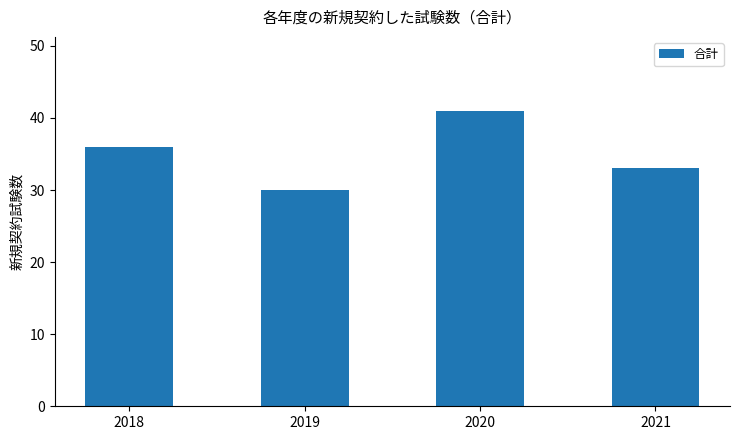

How many bars are there in total?

4